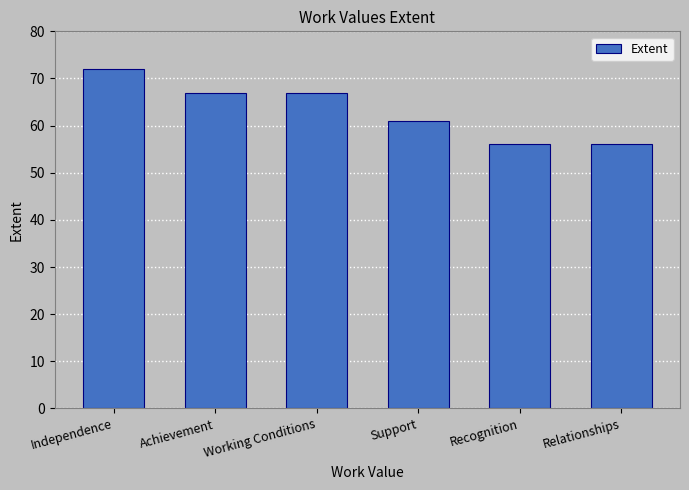

How many bars are there in total?

6